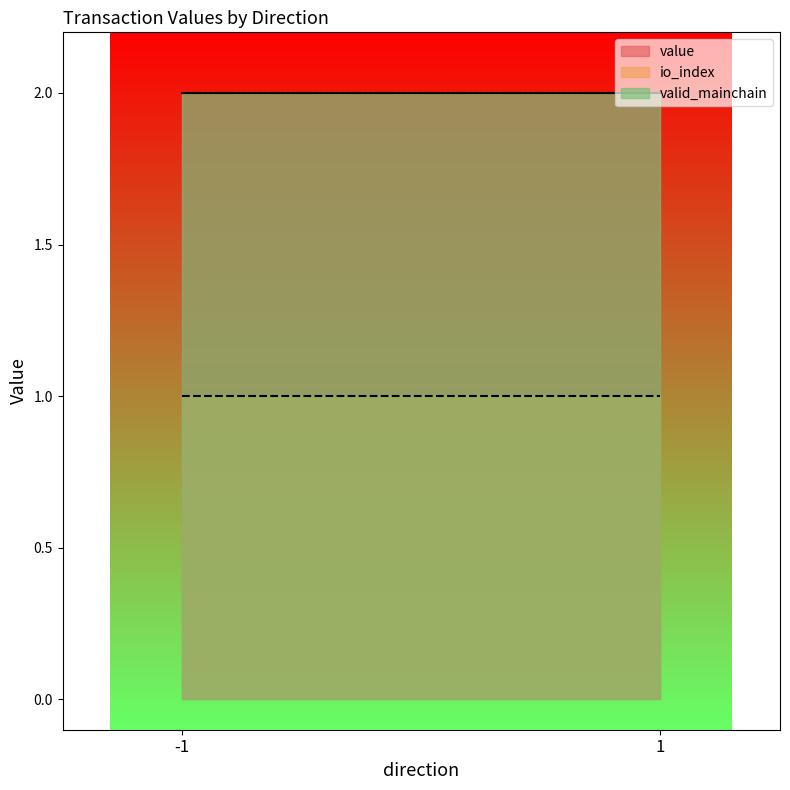

What is the greatest value displayed?

2.0